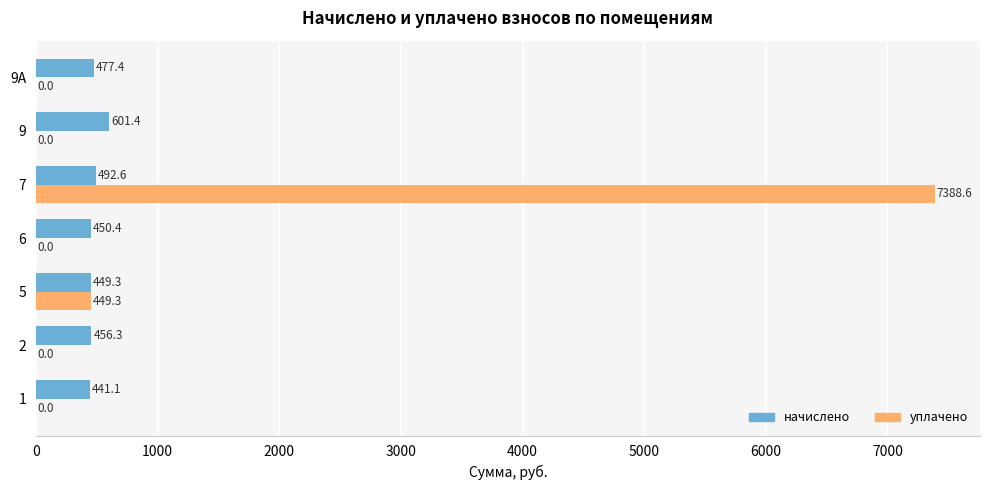

Which series has the largest total across all categories?

уплачено